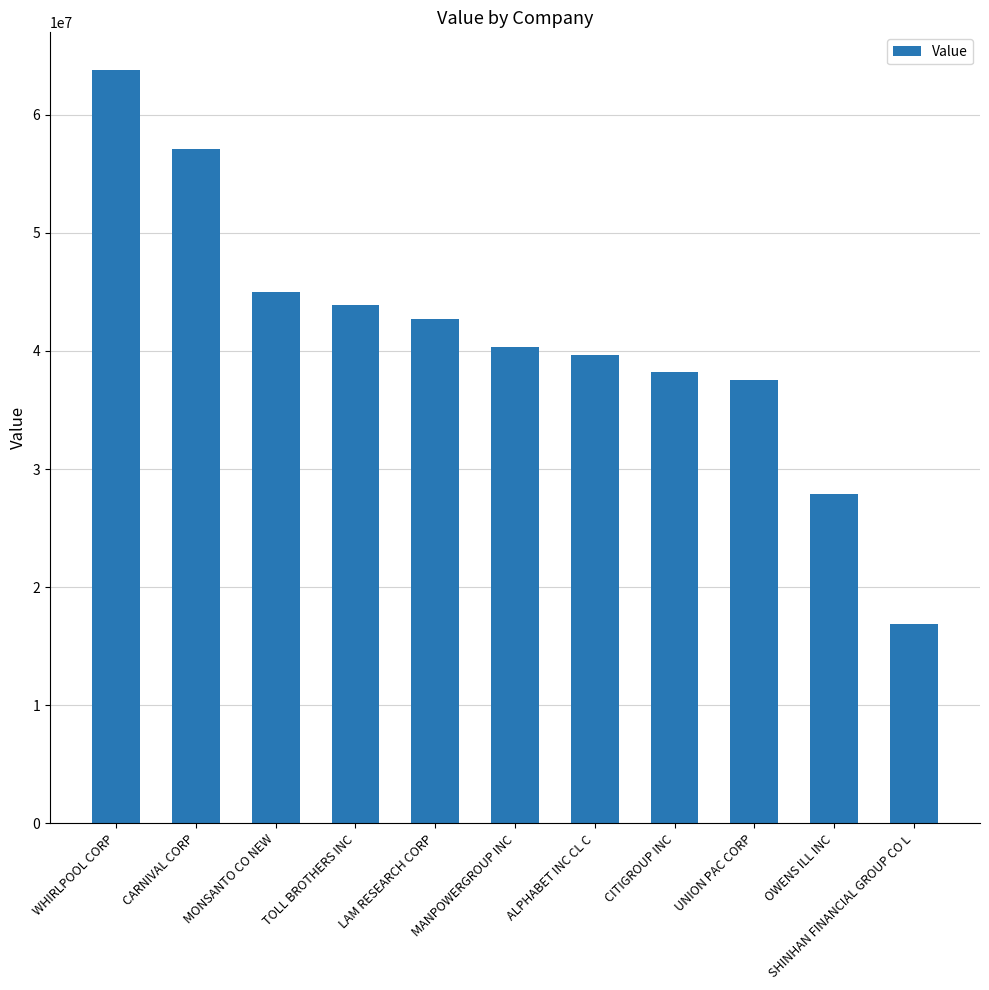

How many data points does each series have?

11